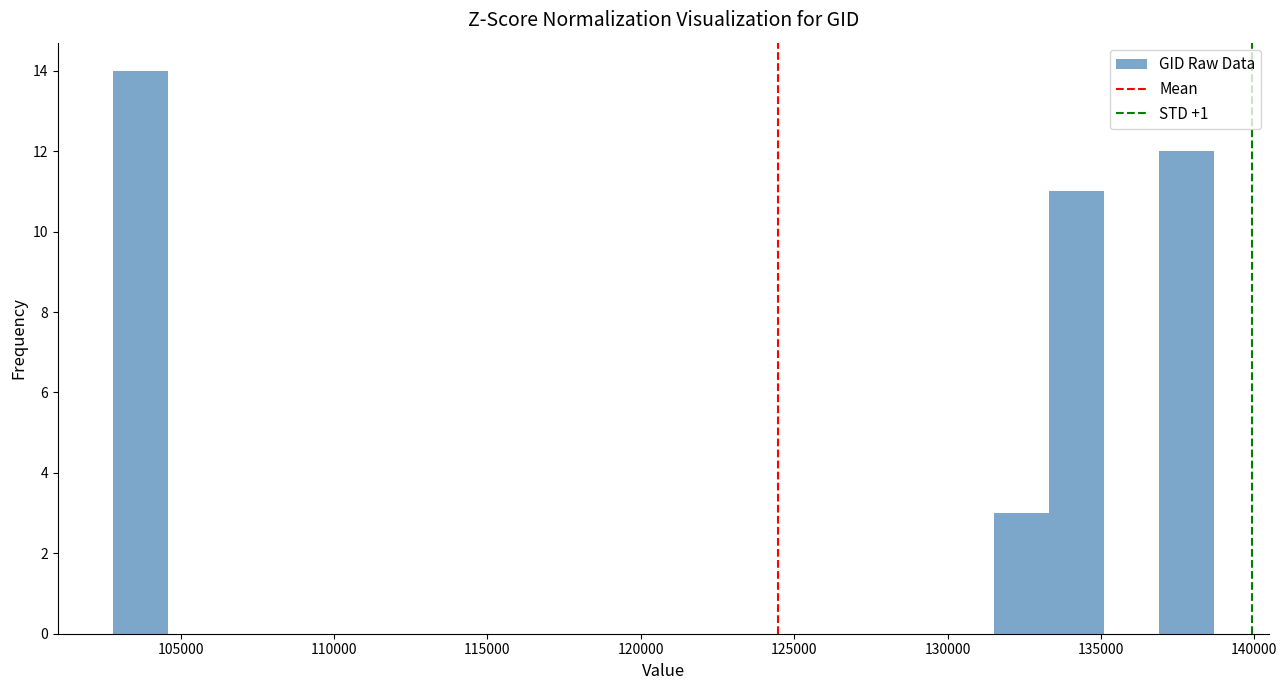

Read against the x-axis, roughly where is the centre of the tallest bar?

103500